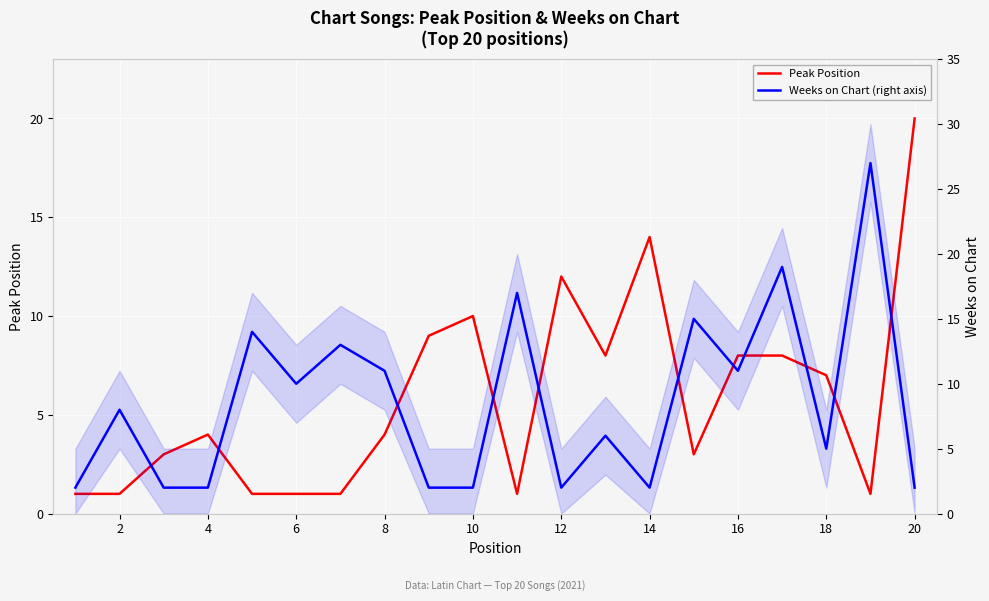

Which series ends up on top after the final intersection of Weeks on Chart and Peak Position?

Peak Position